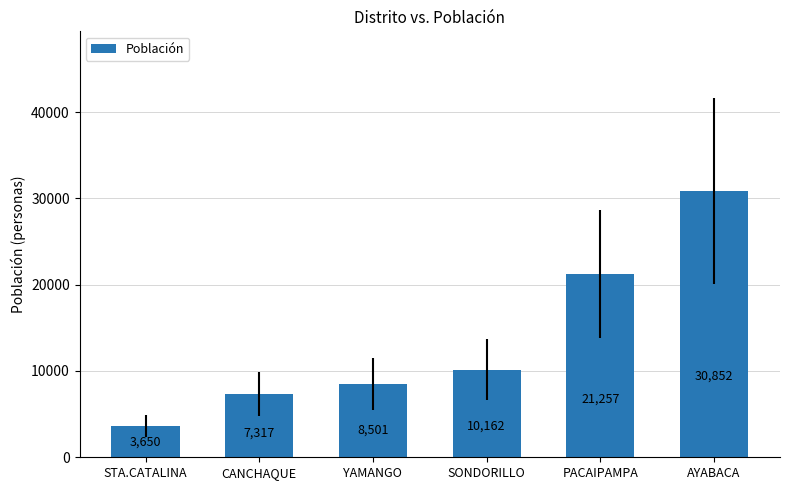

True or false: the data shows 41689 at AYABACA.

False